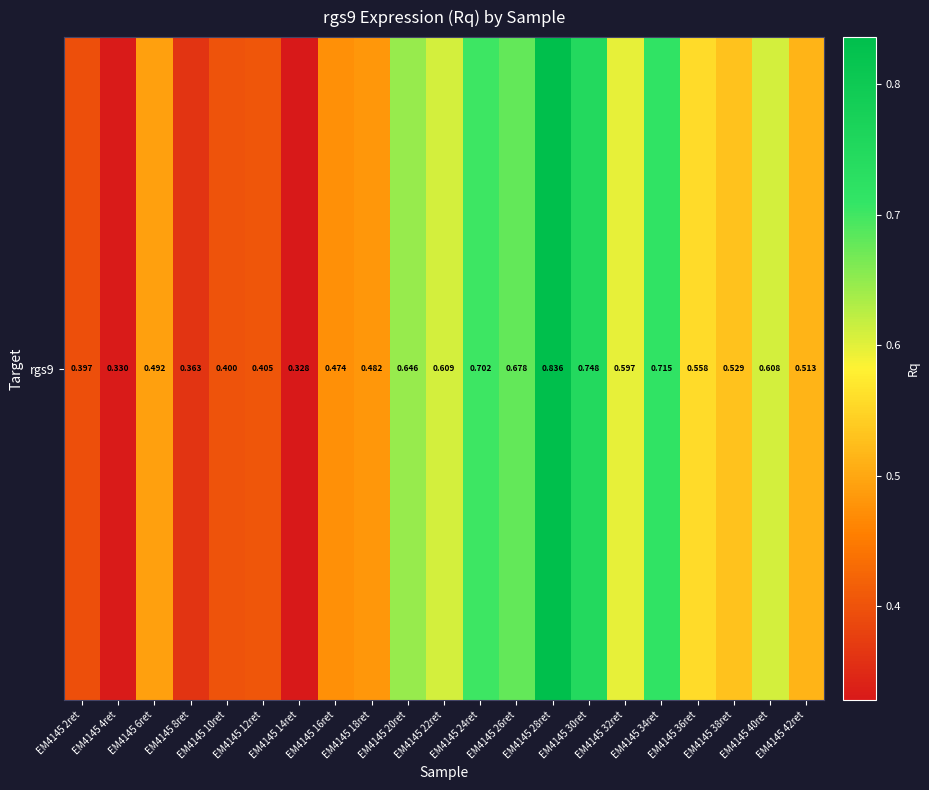

Rank the categories by value from lowest to highest.

EM4145 14ret, EM4145 4ret, EM4145 8ret, EM4145 2ret, EM4145 10ret, EM4145 12ret, EM4145 16ret, EM4145 18ret, EM4145 6ret, EM4145 42ret, EM4145 38ret, EM4145 36ret, EM4145 32ret, EM4145 40ret, EM4145 22ret, EM4145 20ret, EM4145 26ret, EM4145 24ret, EM4145 34ret, EM4145 30ret, EM4145 28ret